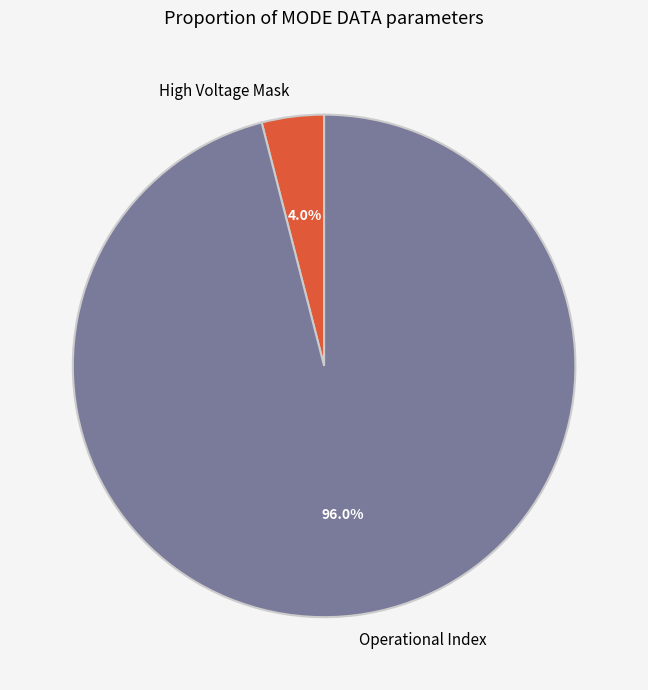

What is the largest slice in the pie chart?

Operational Index